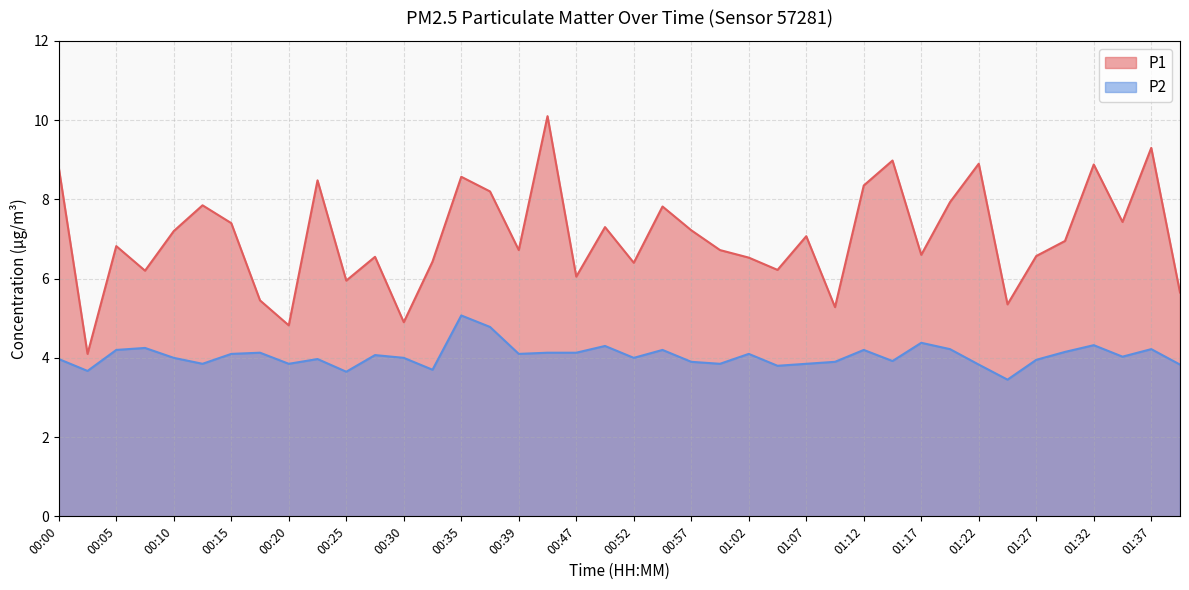

What is the difference between the P1 values at 01:22 and 00:12?

1.1